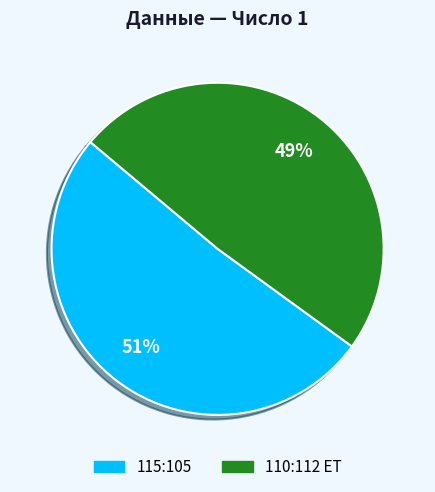

What percentage is the 110:112 ET slice, to the nearest percent?

49%